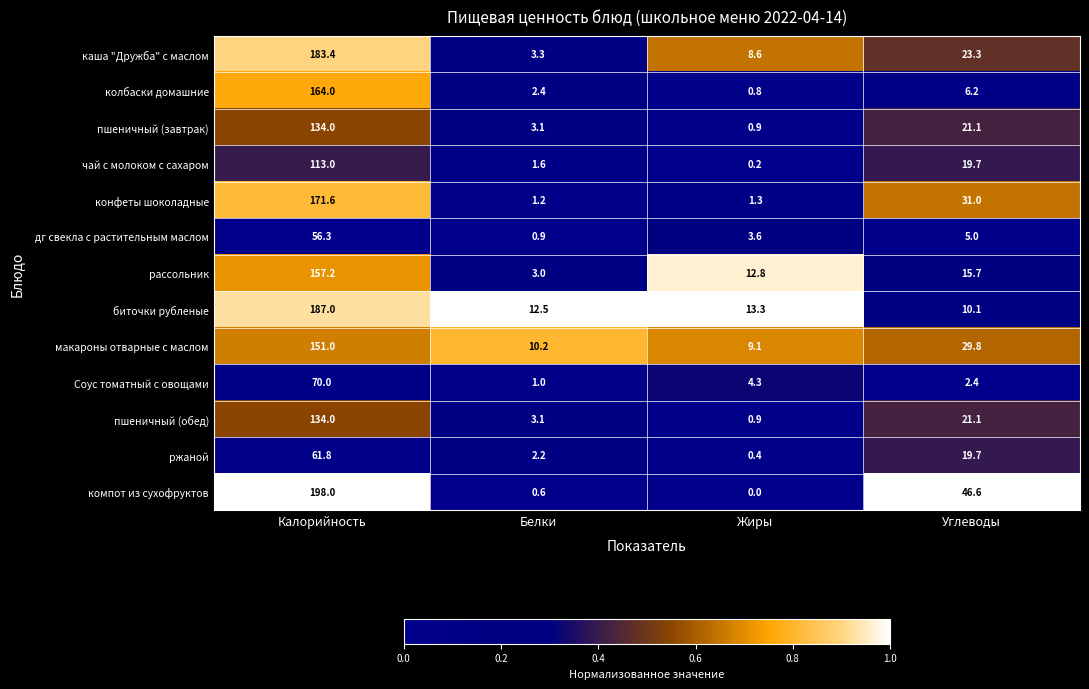

At which category is the sum across all series the highest?

Калорийность